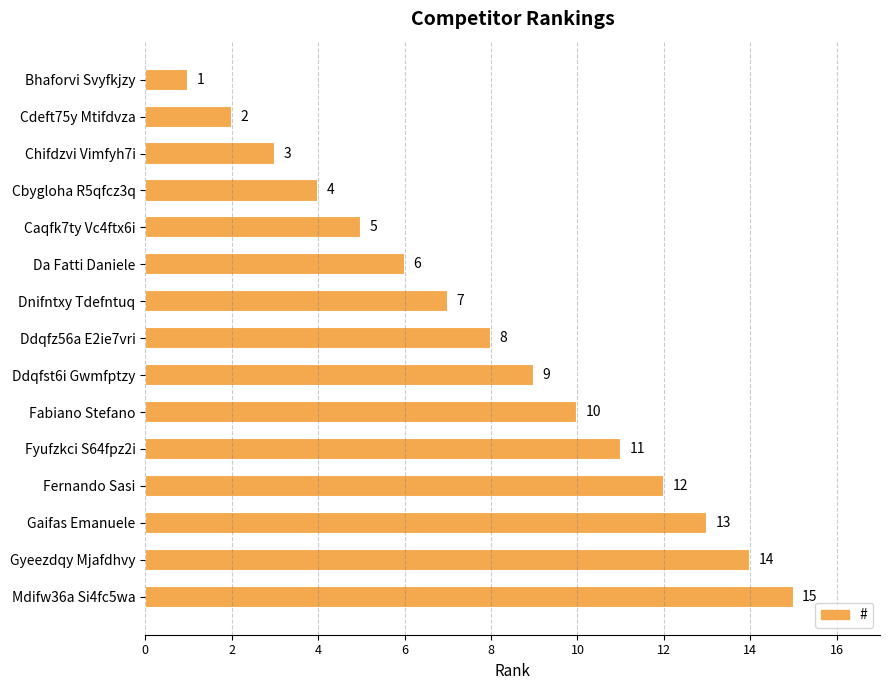

The chart shows a value of 7 at Dnifntxy Tdefntuq. True or false?

True